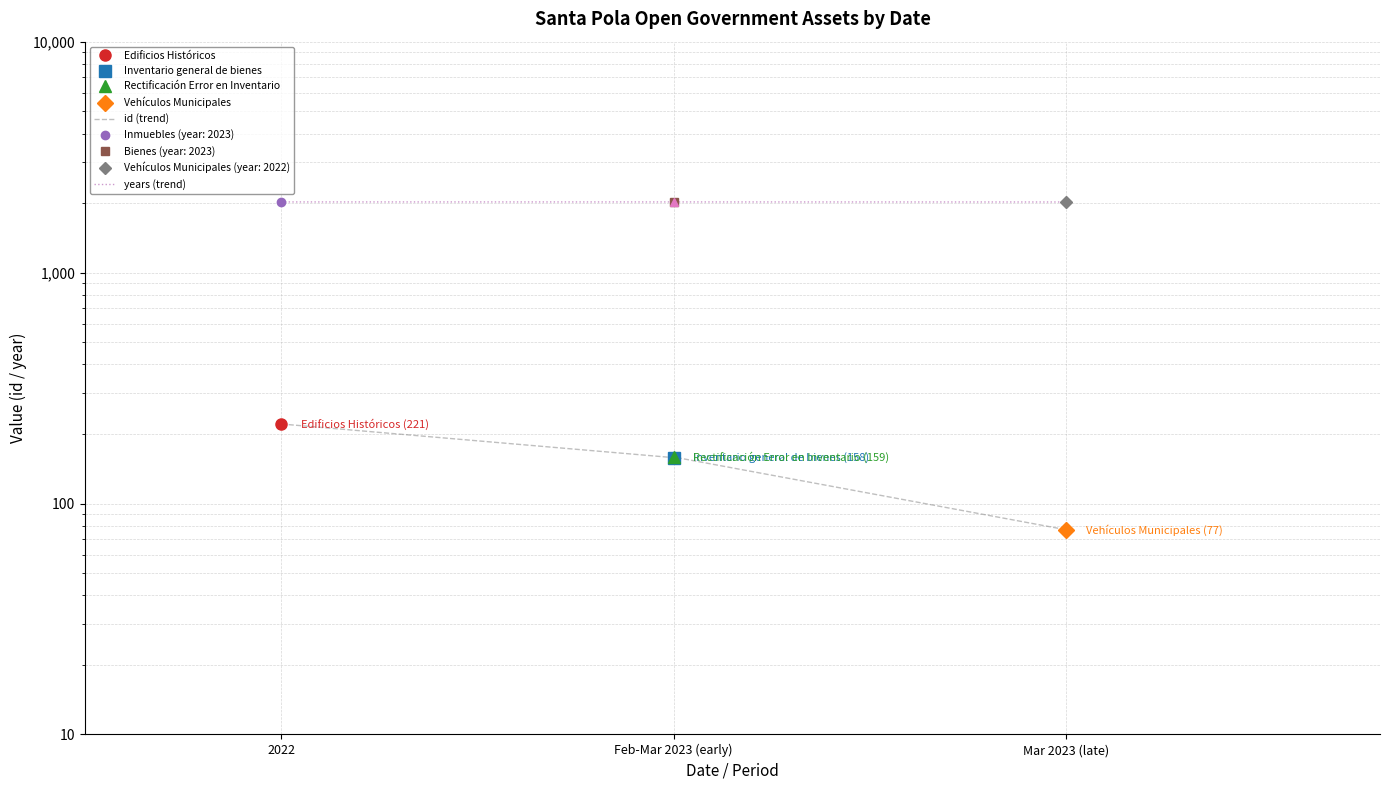

True or false: id (trend) and years (trend) intersect in this chart.

False